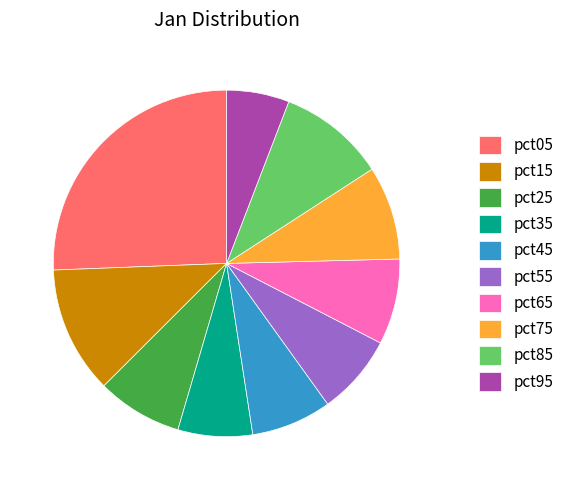

Which slice is the smallest?

pct95